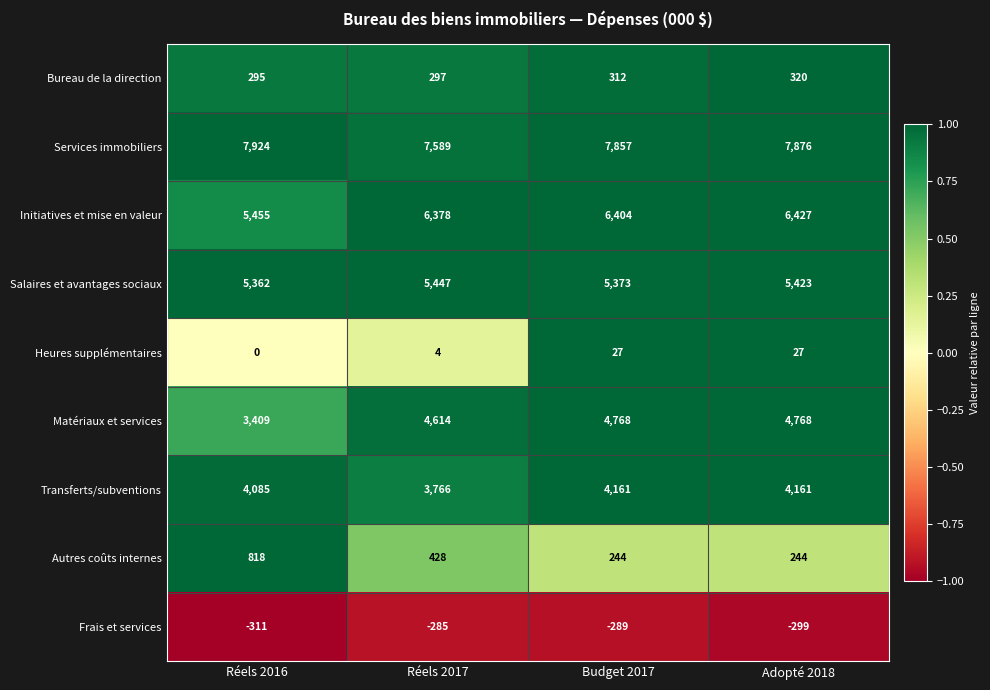

The Transferts/subventions series shows 4085 at Réels 2016. True or false?

True